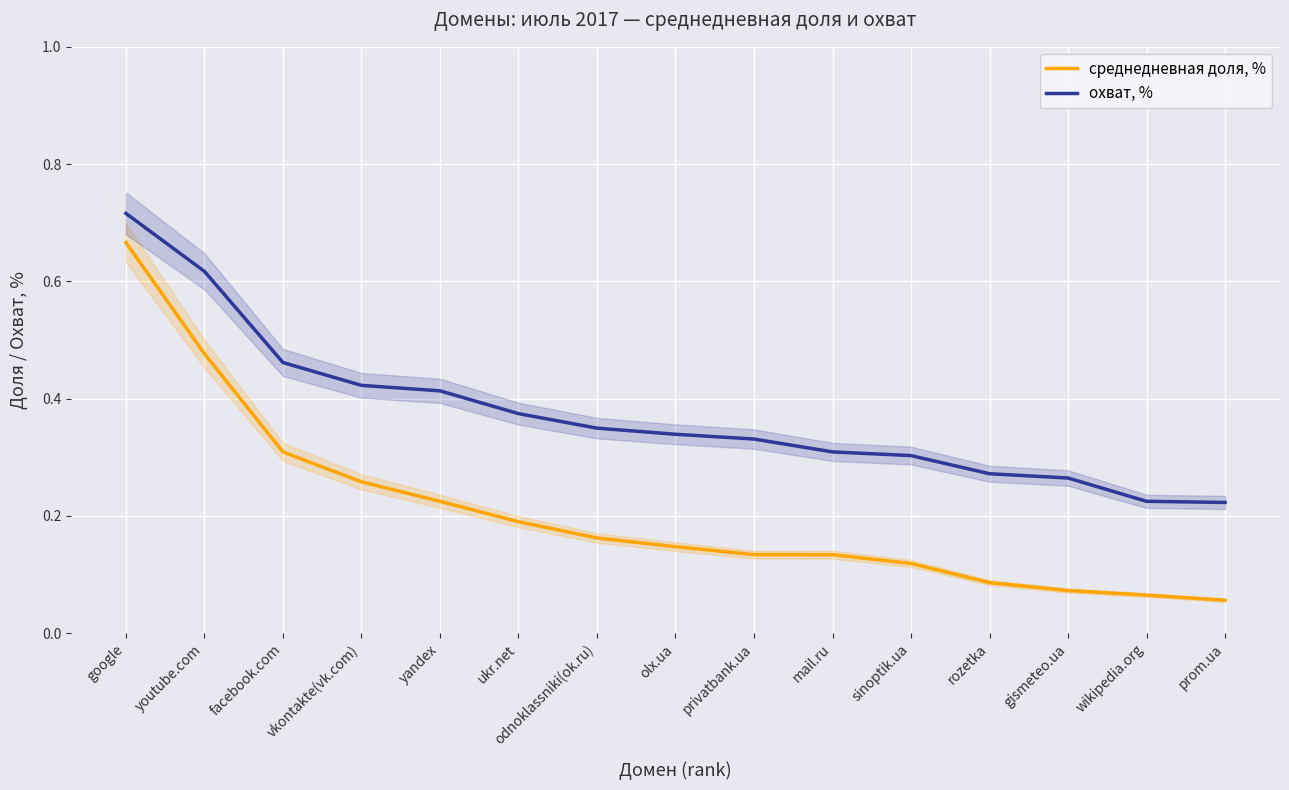

What is the total value across all series at mail.ru?

0.4